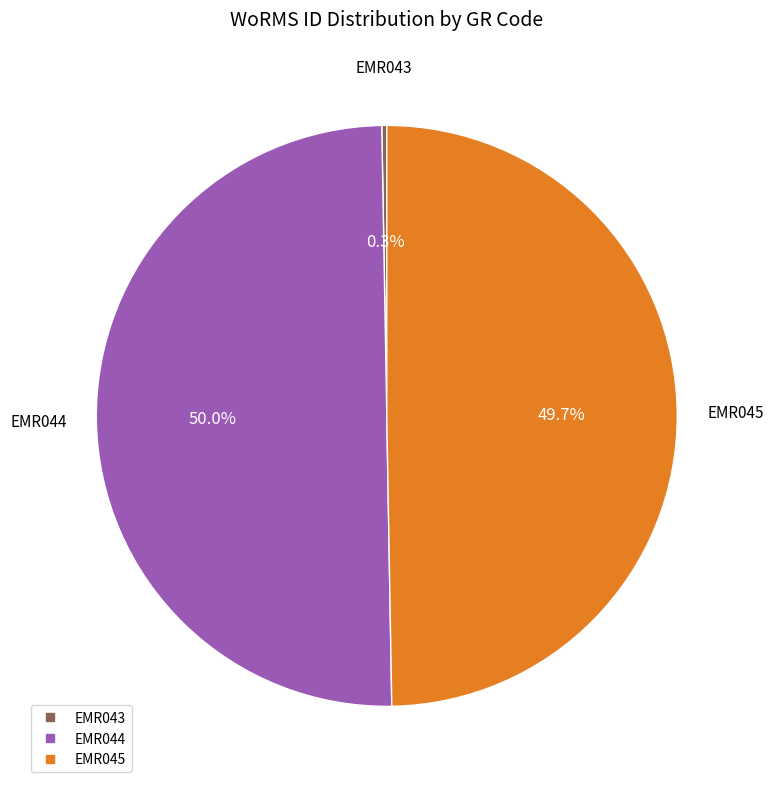

True or false: EMR044 accounts for 45% of the total.

False